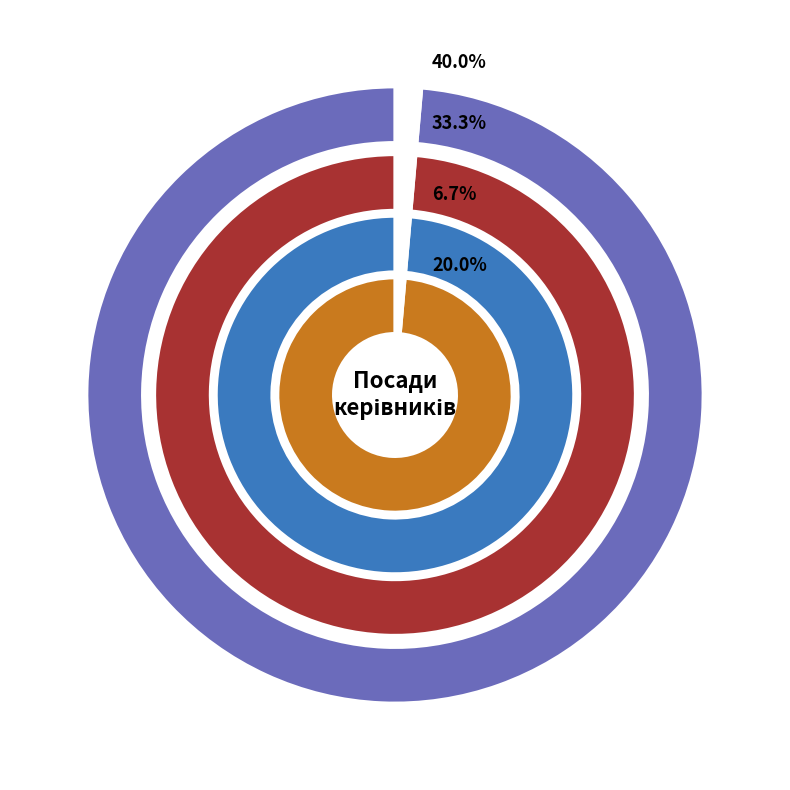

Is the sum of В.о. директора and Ректор greater than half?

No